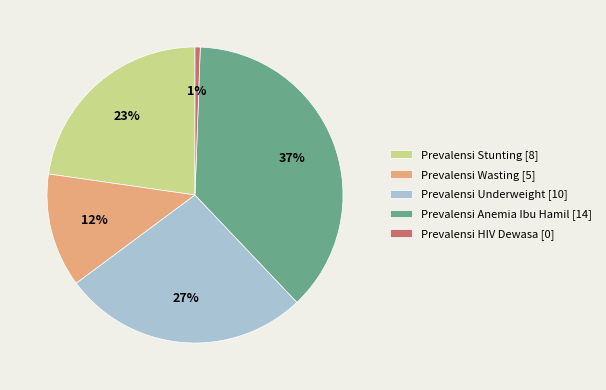

Is there a majority slice in this chart?

No